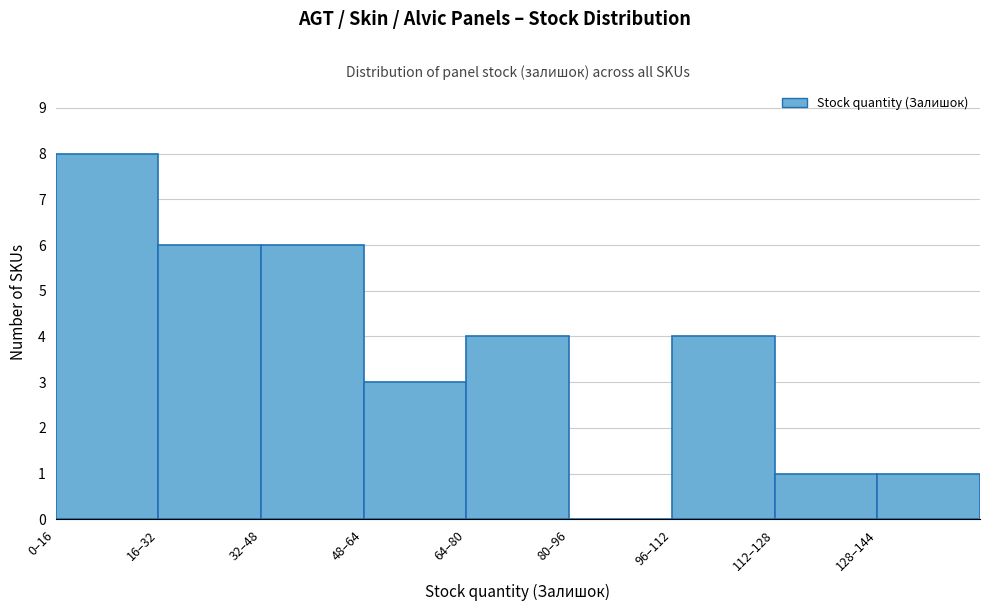

Reading left to right, extract all data points from this chart.

0–16=8	16–32=6	32–48=6	48–64=3	64–80=4	80–96=0	96–112=4	112–128=1	128–144=1